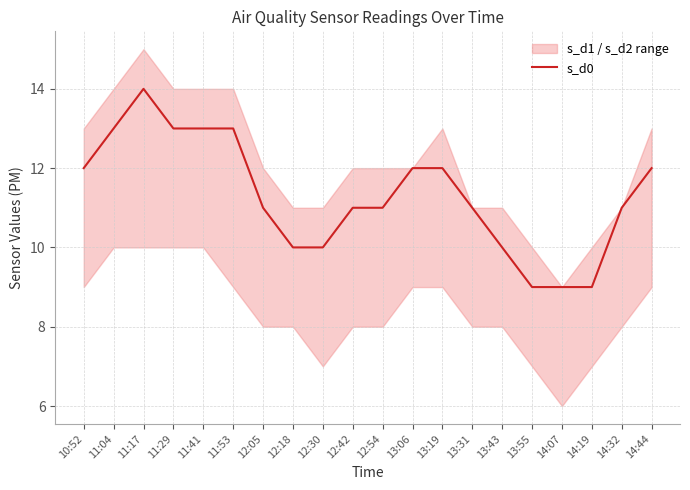

How many lines are shown in the chart?

1